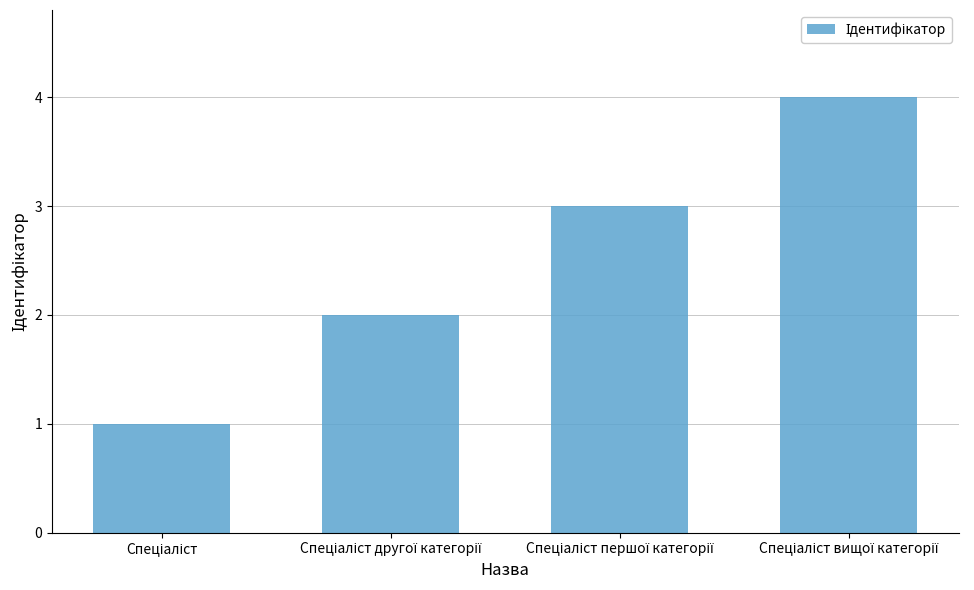

How many categories are shown in the chart?

4